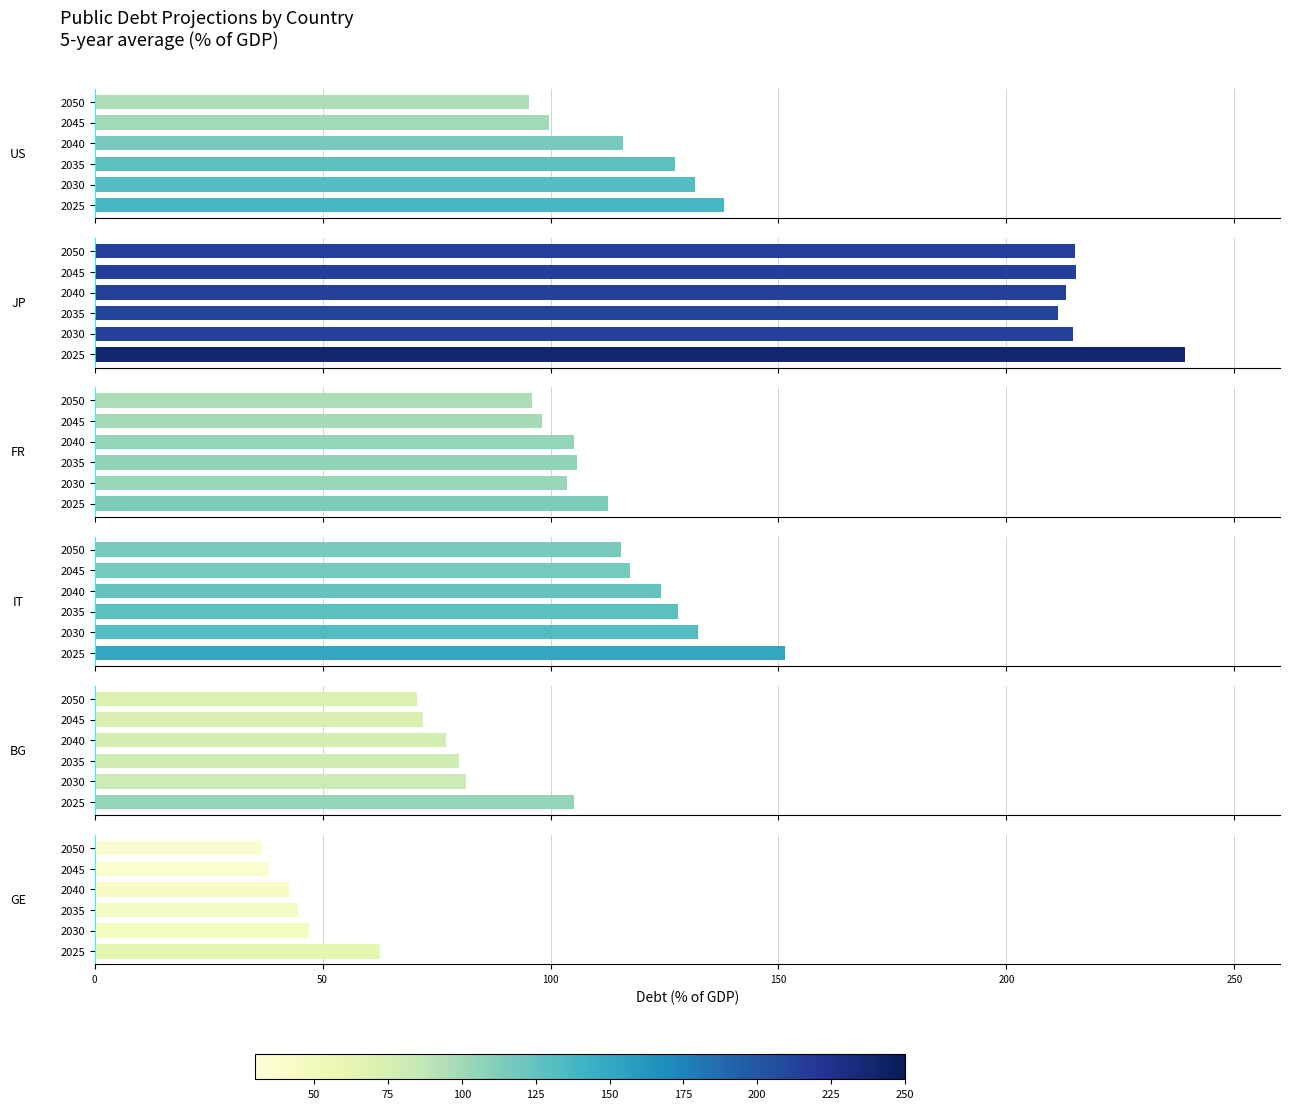

The BG series shows 27.6 at 2050. True or false?

False